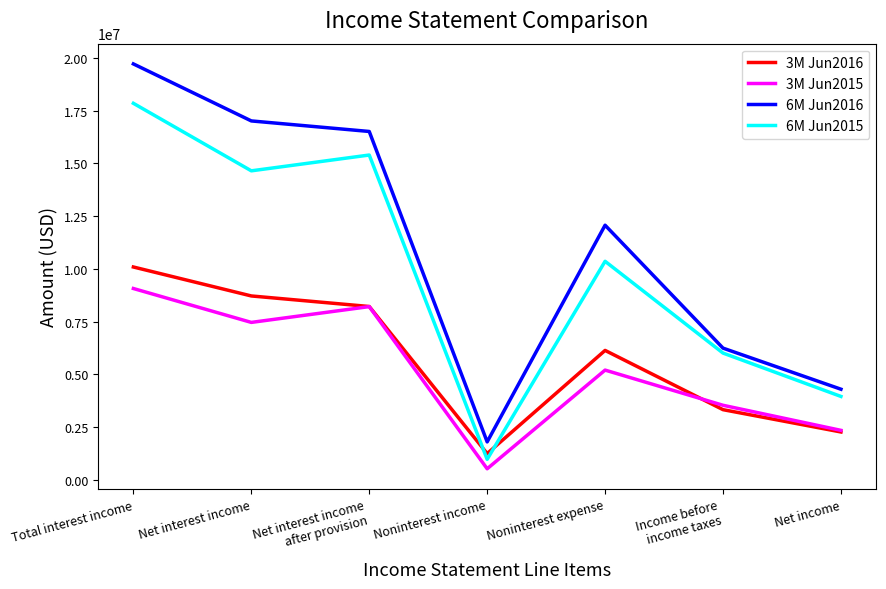

Which series has the widest spread of values?

6M Jun2016